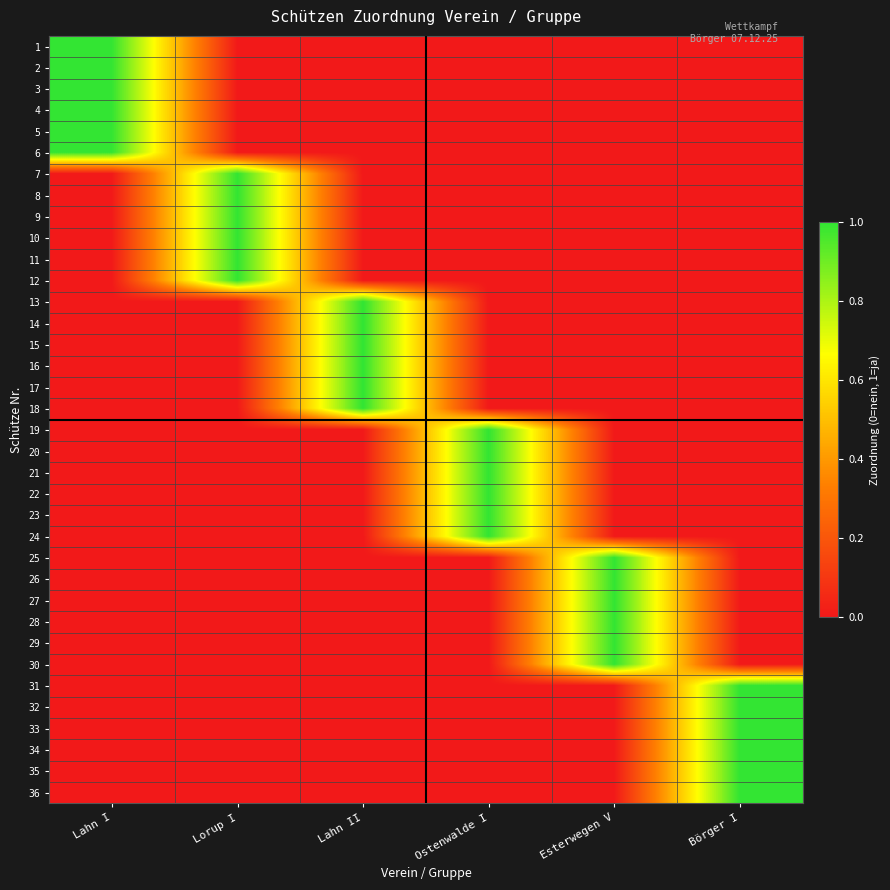

Which series has the widest spread of values?

1